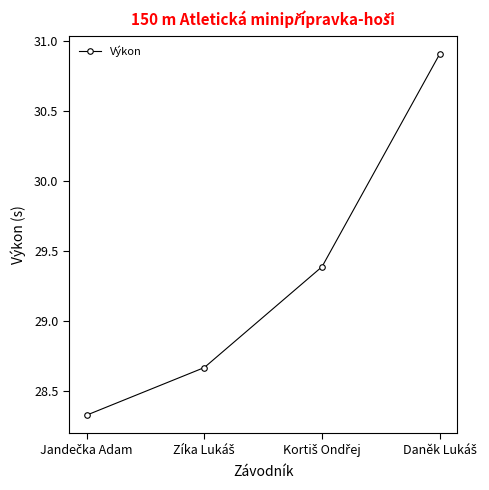

Count the values in the range 28 to 30.

3